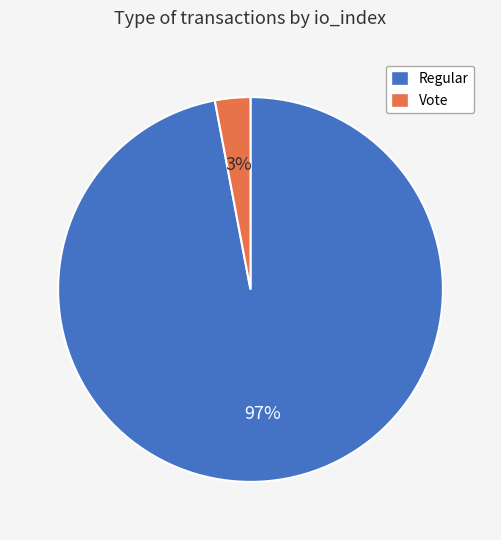

To the nearest percent, what is the difference between the largest and smallest slice percentages?

94%